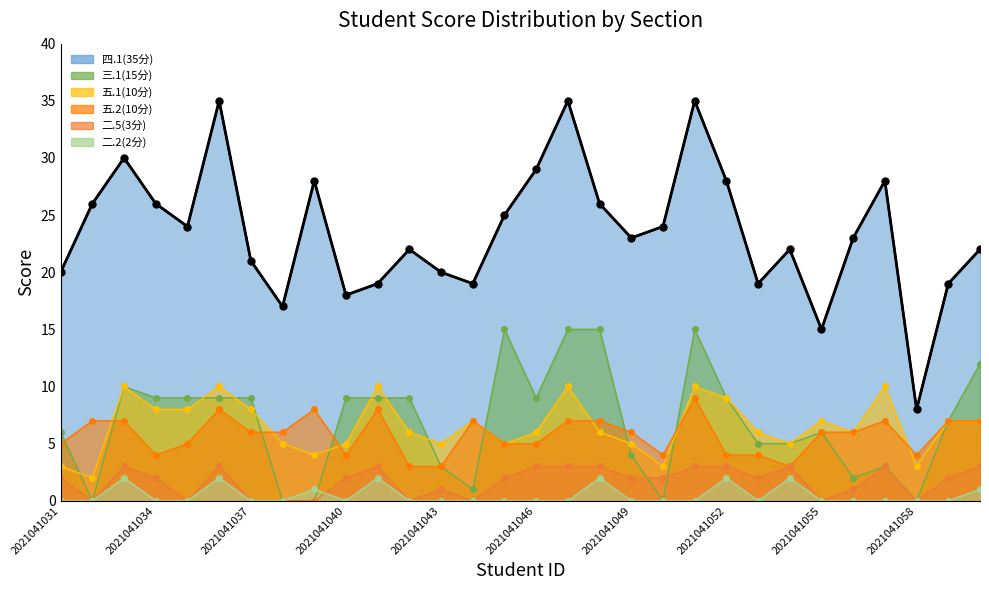

What is the sum of all 三.1(15分) values?

205